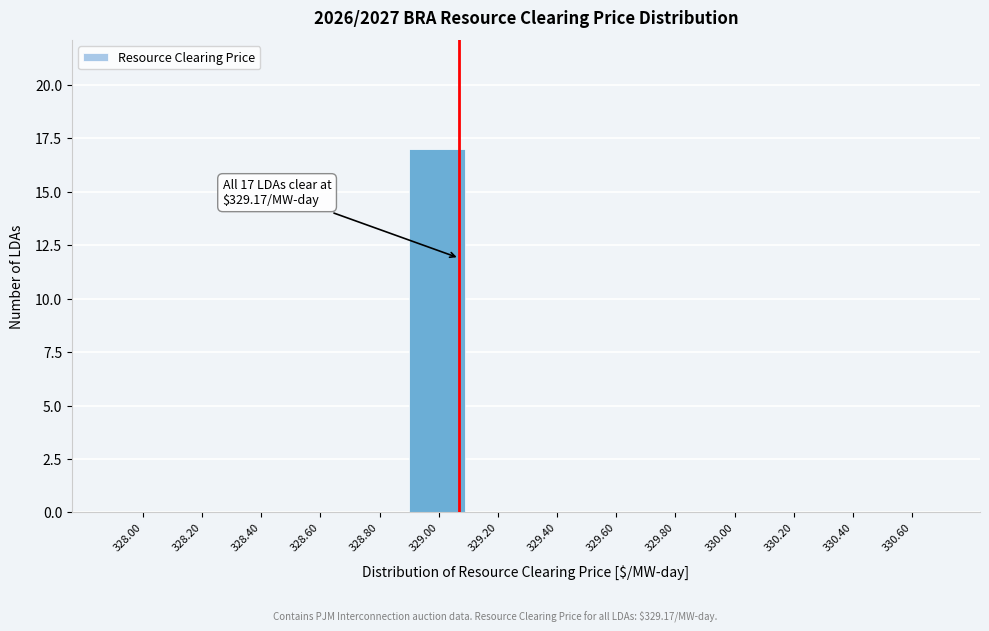

Reading left to right, list all the values displayed in this chart.

328.00=0	328.20=0	328.40=0	328.60=0	328.80=0	329.00=17	329.20=0	329.40=0	329.60=0	329.80=0	330.00=0	330.20=0	330.40=0	330.60=0